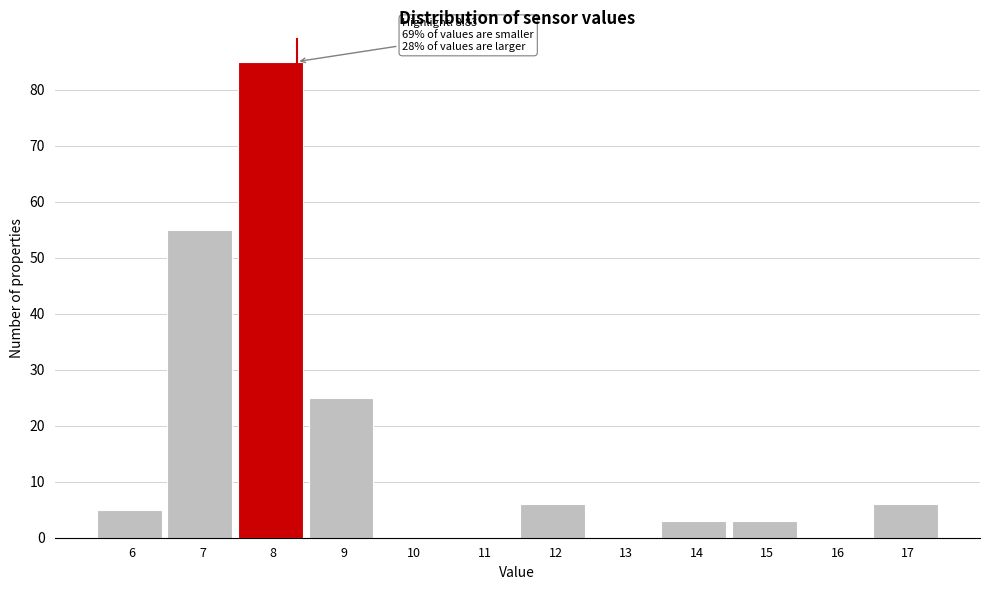

Reading right to left, extract all data points from this chart.

17=6	16=0	15=3	14=3	13=0	12=6	11=0	10=0	9=25	8=85	7=55	6=5